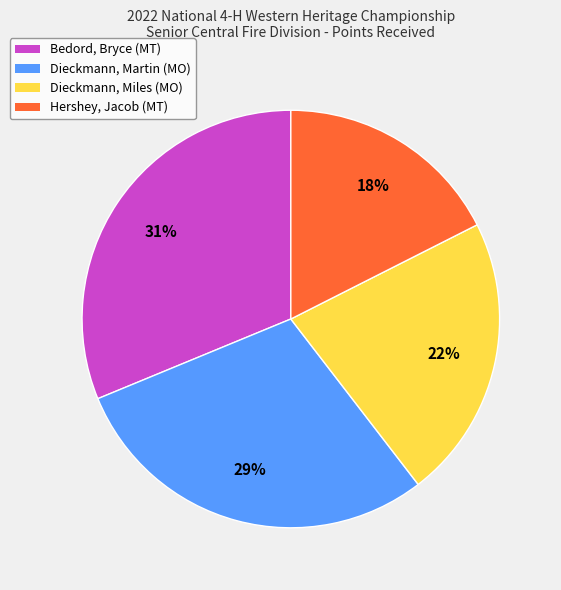

Count the number of slices in the pie.

4